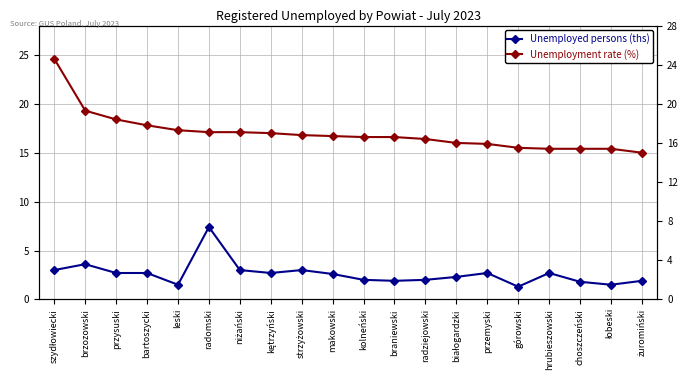

How many values in the Unemployed persons (ths) series are below 2?

6